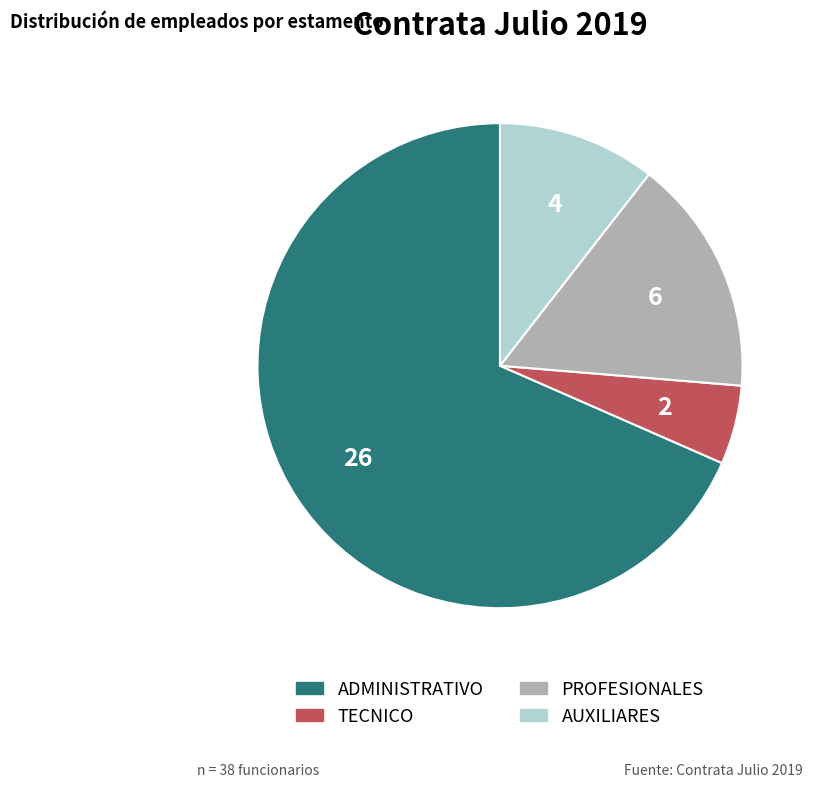

Approximately how many times larger is the value at PROFESIONALES compared to TECNICO?

3.0